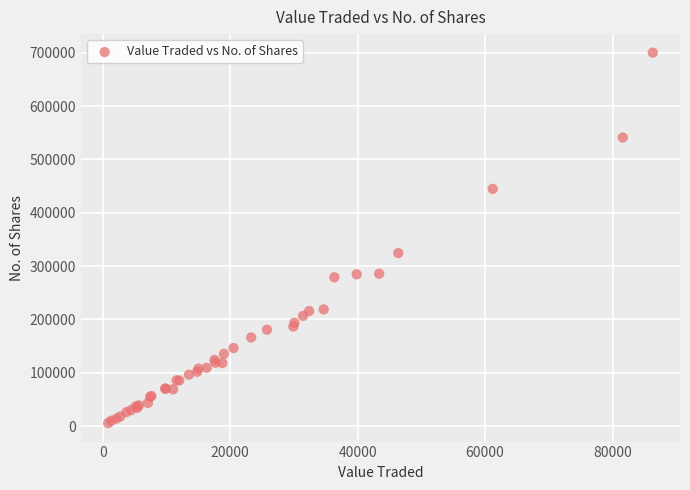

What Y value in the scatter plot is closest to 352979?

324426